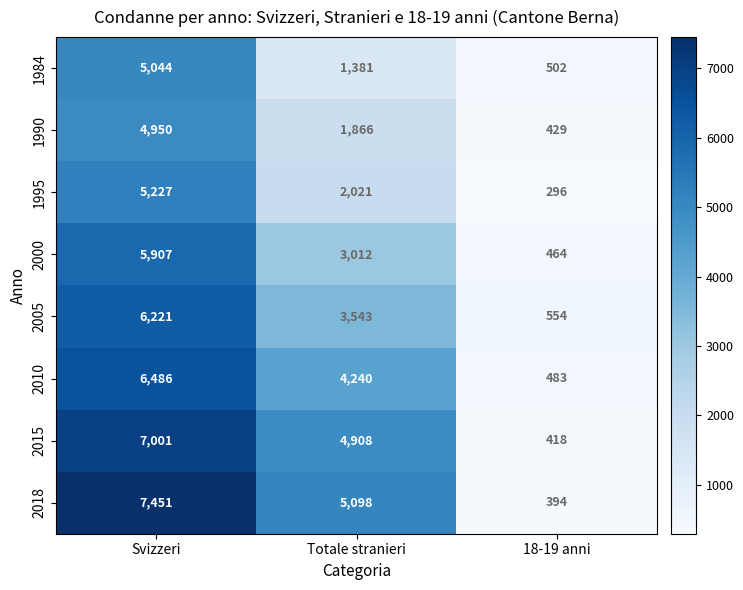

How many categories are shown in the chart?

3